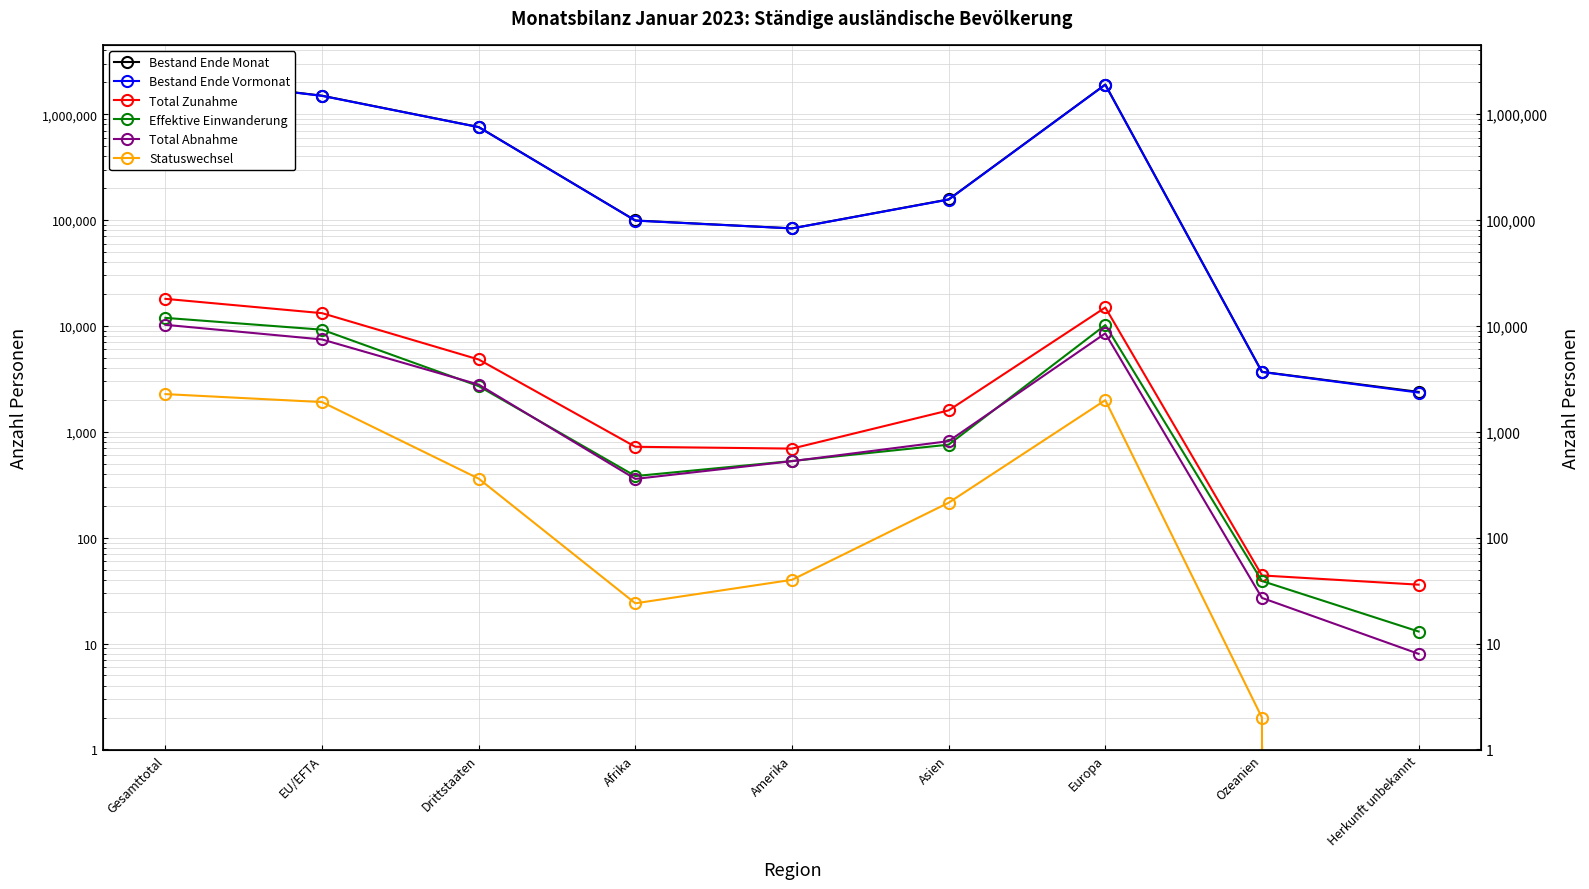

The value of Total Zunahme at Gesamttotal is 18017. True or false?

True